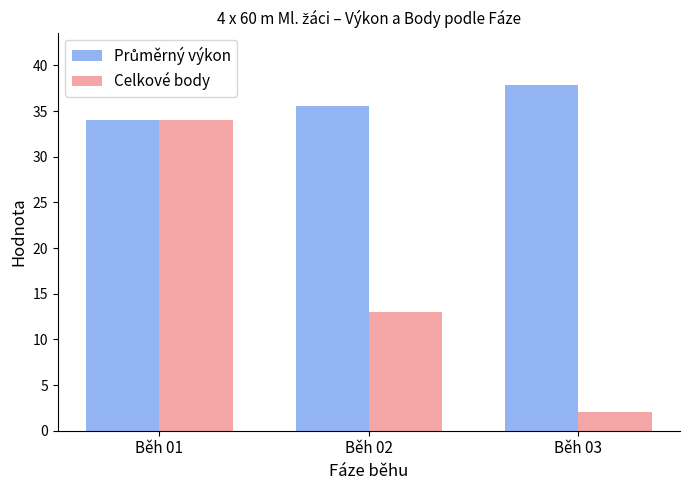

Is it true that Celkové body equals 13.0 at Běh 02?

True